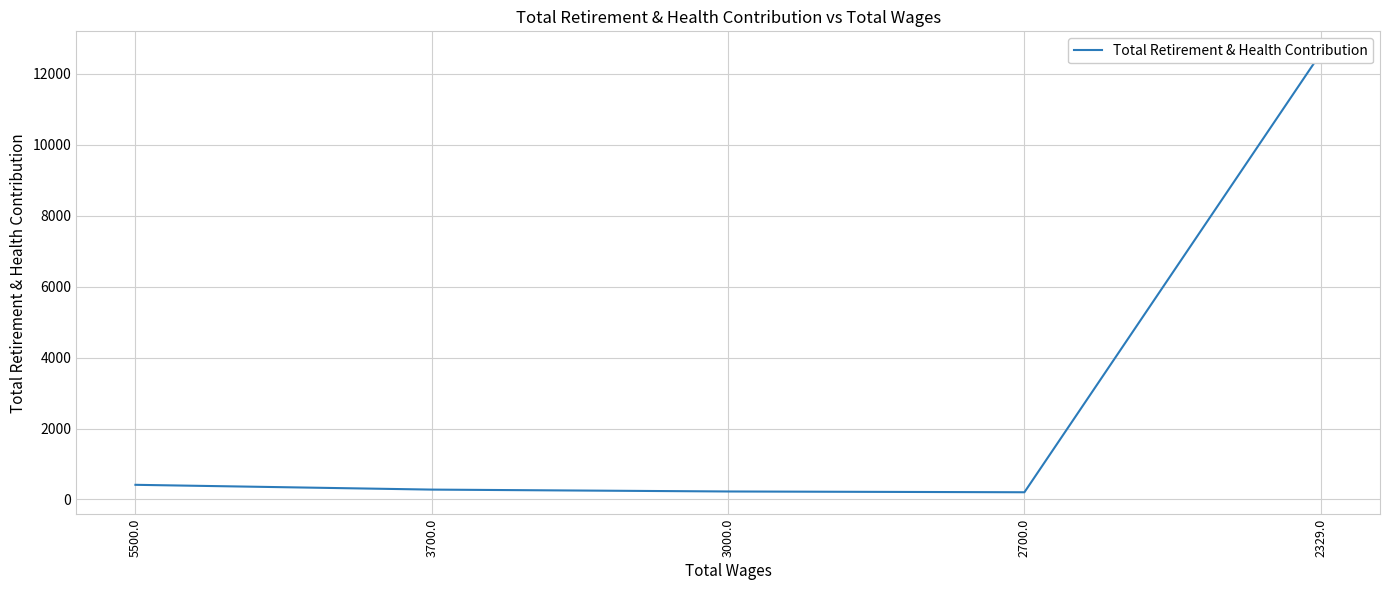

Rank the categories by value from highest to lowest.

2329.0, 5500.0, 3700.0, 3000.0, 2700.0